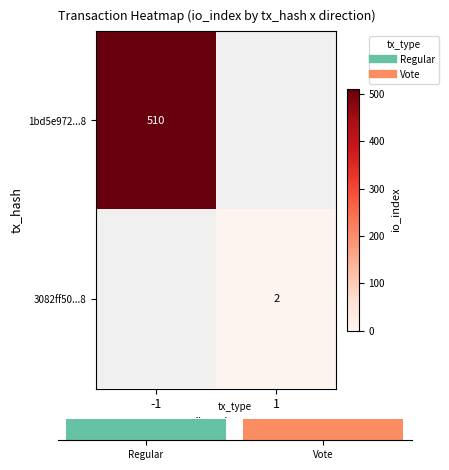

What is the sum of the 1bd5e972...8 values at -1 and 1?

510